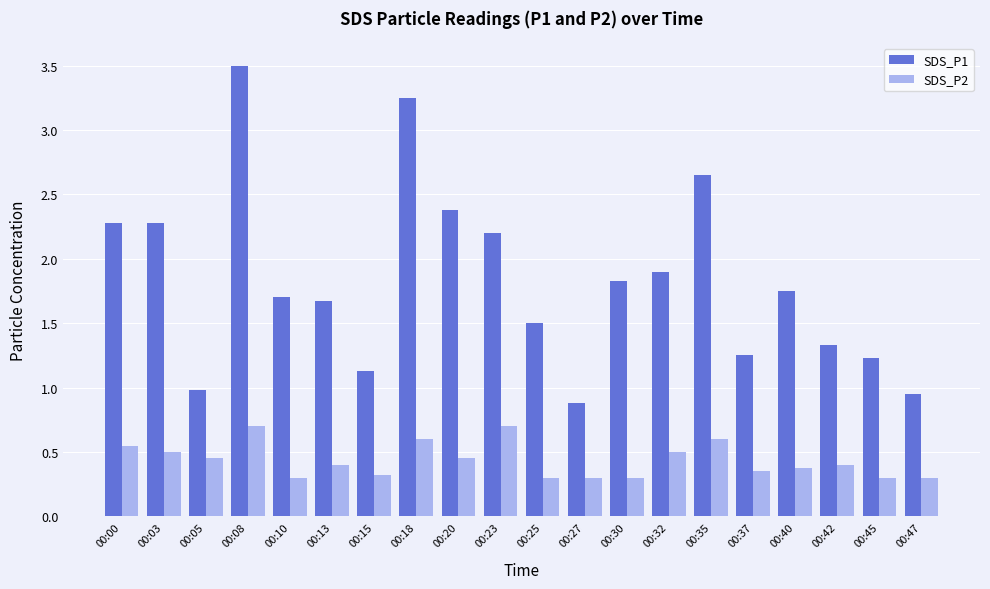

What is the difference between the maximum and minimum values in the SDS_P2 series?

0.4